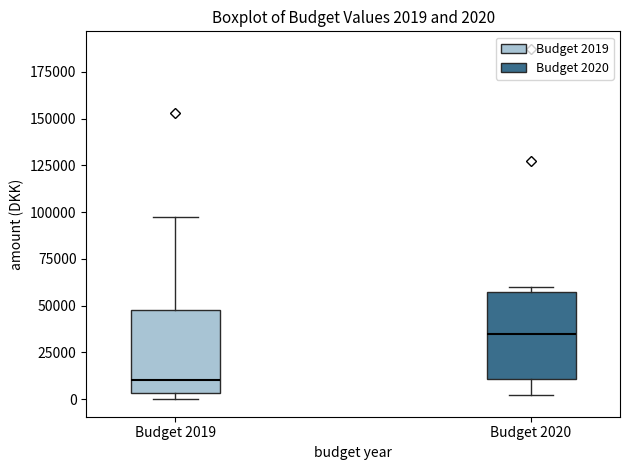

Which box has the lowest median line?

Budget 2019